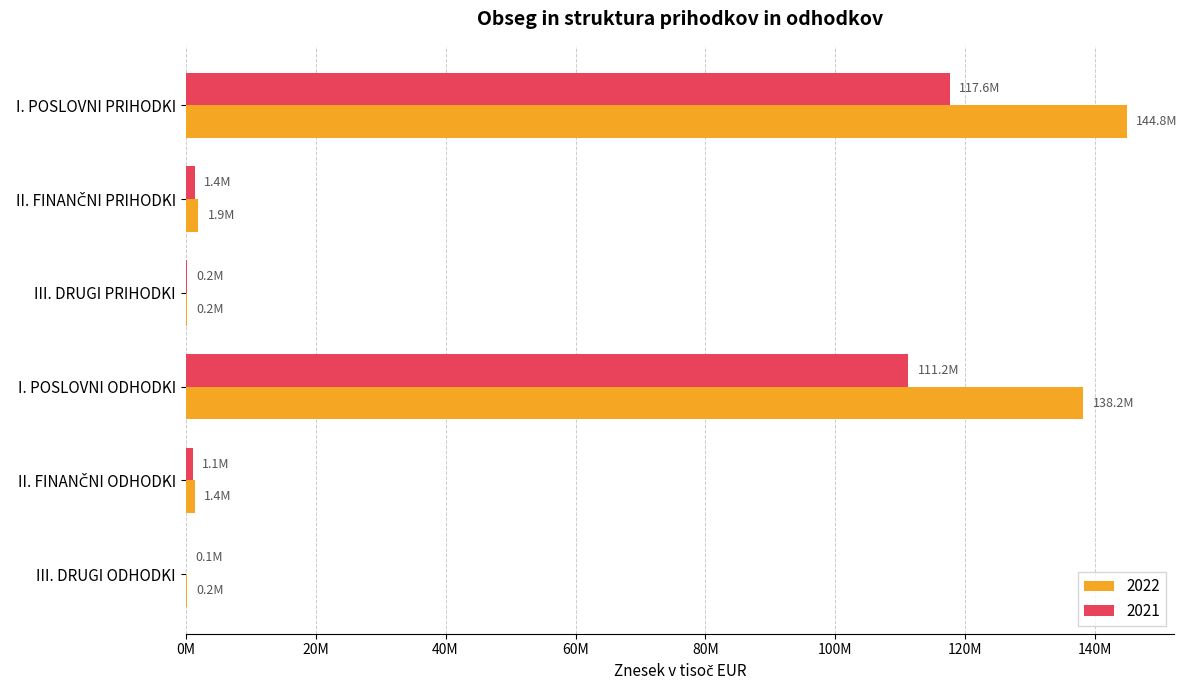

What are all the series names shown in the legend?

2022, 2021